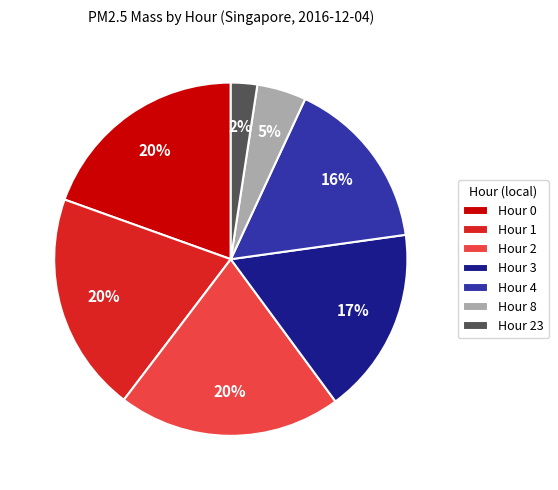

Does Hour 8 account for over 50% of the chart?

No